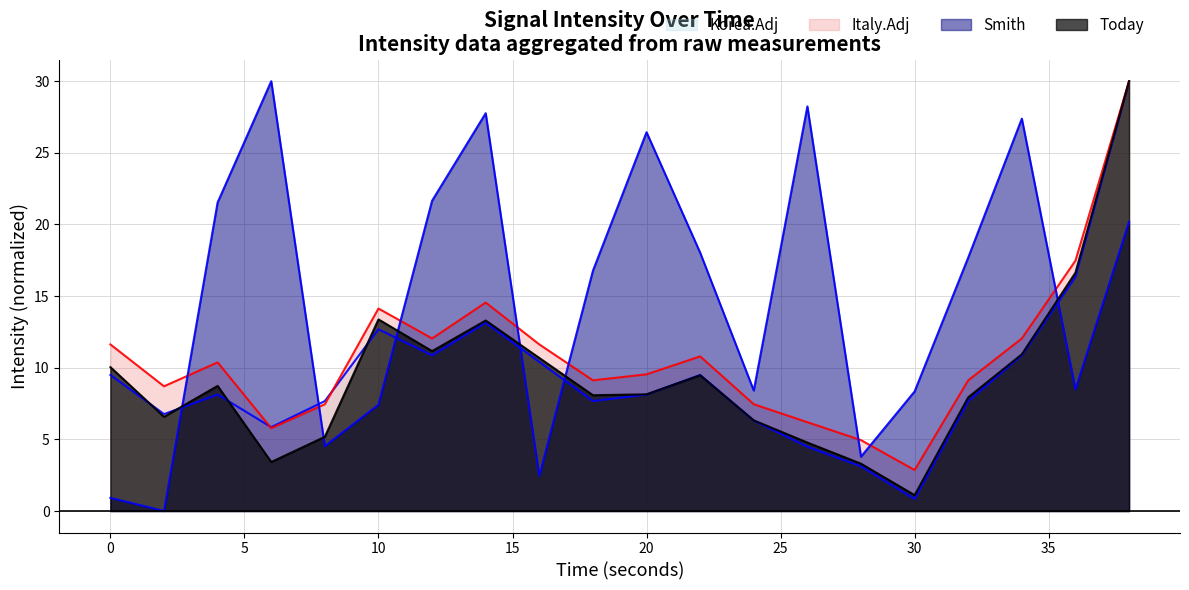

What are all the series names shown in the legend?

Today, Smith, Korea.Adj, Italy.Adj